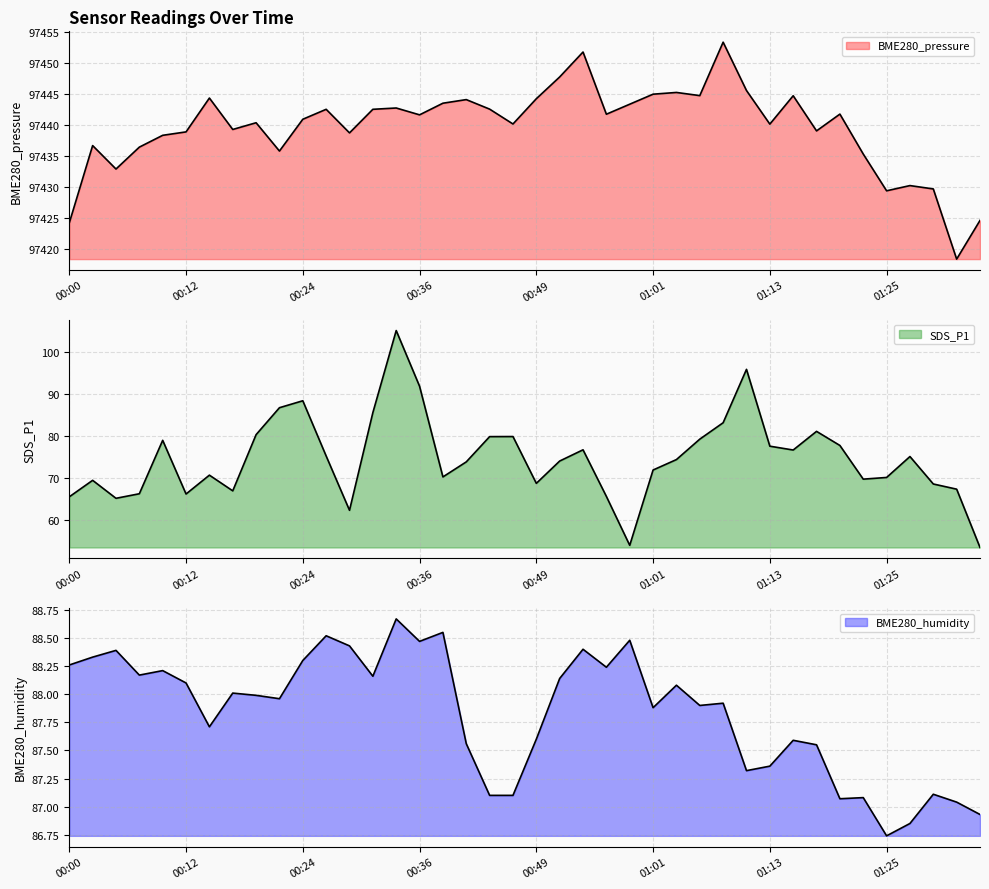

List the labels in order of SDS_P1 value, largest first.

00:34, 01:11, 00:36, 00:24, 00:22, 00:32, 01:08, 01:18, 00:19, 00:46, 00:44, 01:06, 00:10, 01:20, 01:13, 00:54, 01:16, 00:27, 01:28, 01:03, 00:51, 00:41, 01:01, 00:14, 00:39, 01:25, 01:23, 00:02, 00:49, 01:30, 01:33, 00:17, 00:07, 00:12, 00:56, 00:00, 00:05, 00:29, 00:58, 01:35